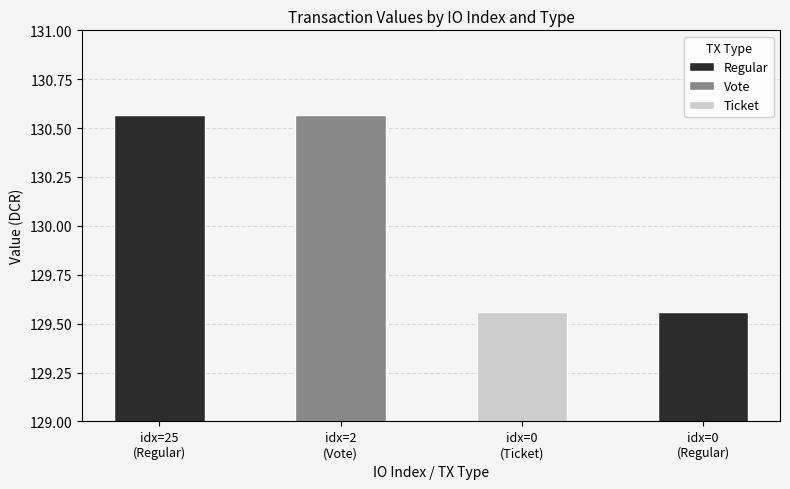

Are the bars grouped side by side (vs. stacked)?

No